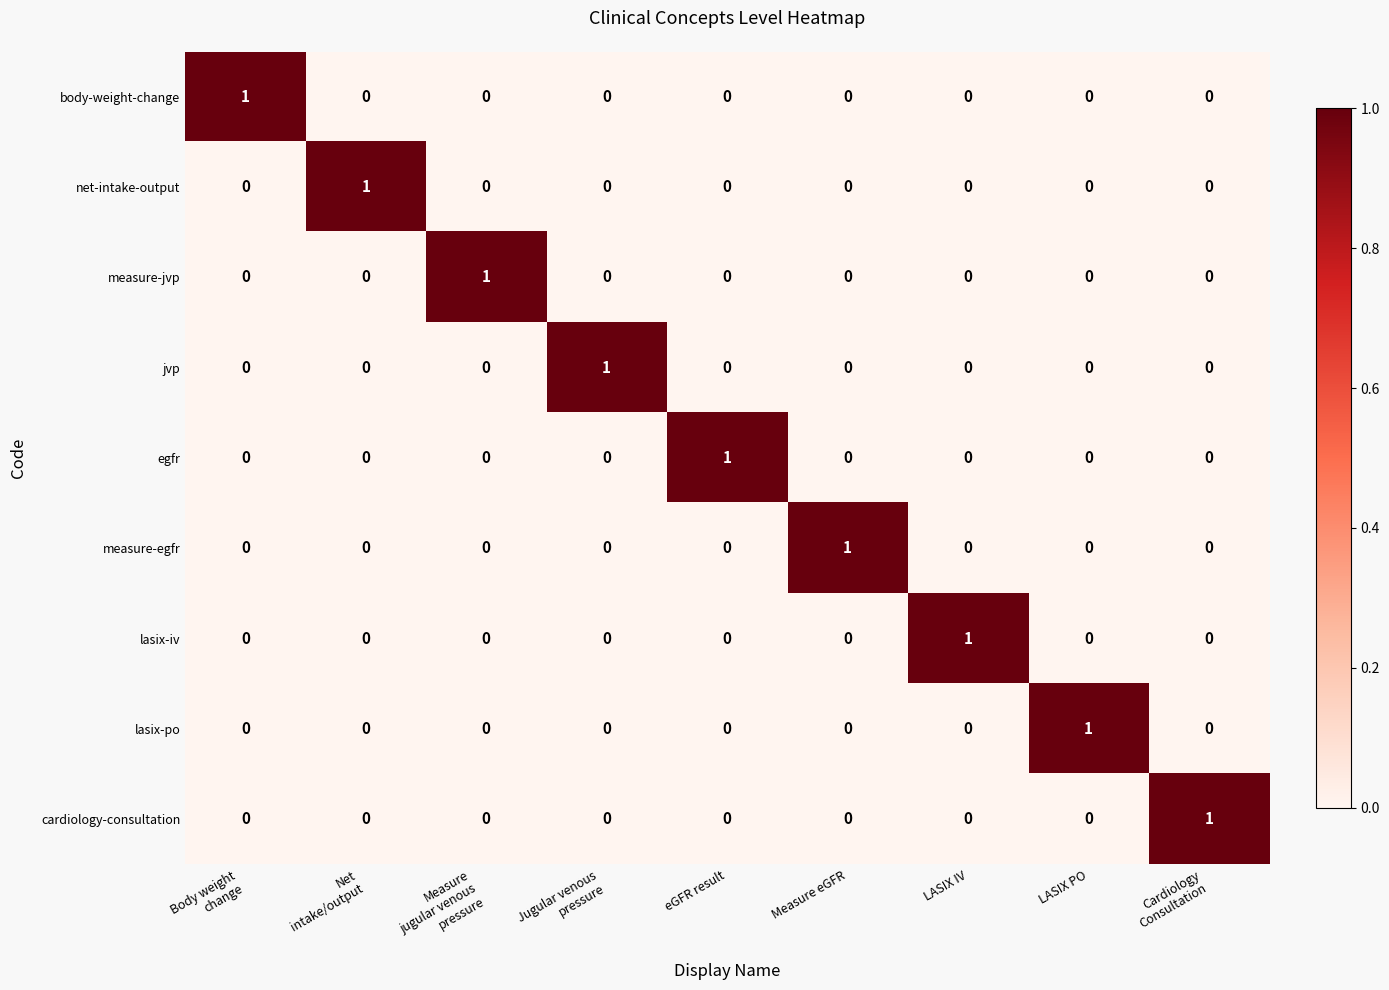

How many net-intake-output values are between 0 and 1?

9